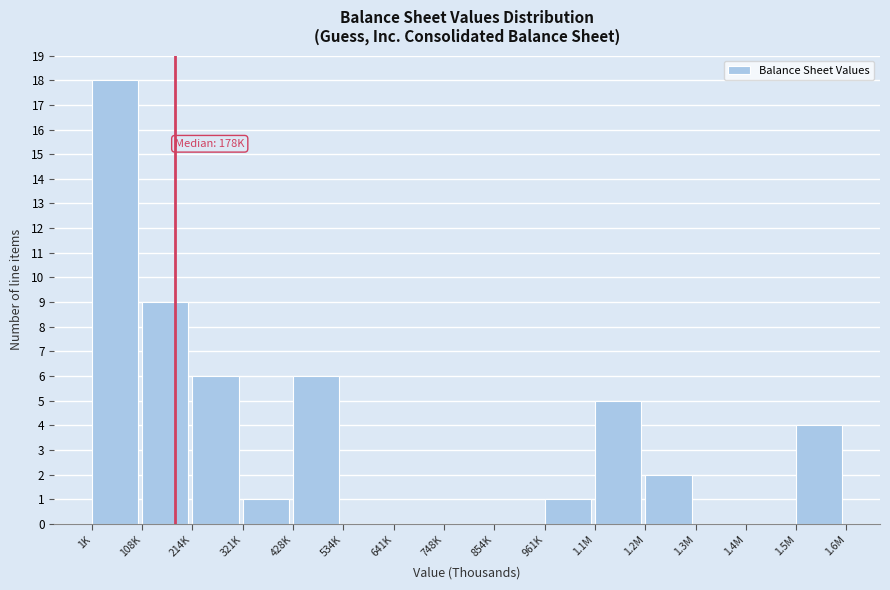

Reading right to left, transcribe all the data shown in this chart.

1.5M=4	1.4M=0	1.3M=0	1.2M=2	1.1M=5	961K=1	854K=0	748K=0	641K=0	534K=0	428K=6	321K=1	214K=6	108K=9	1K=18